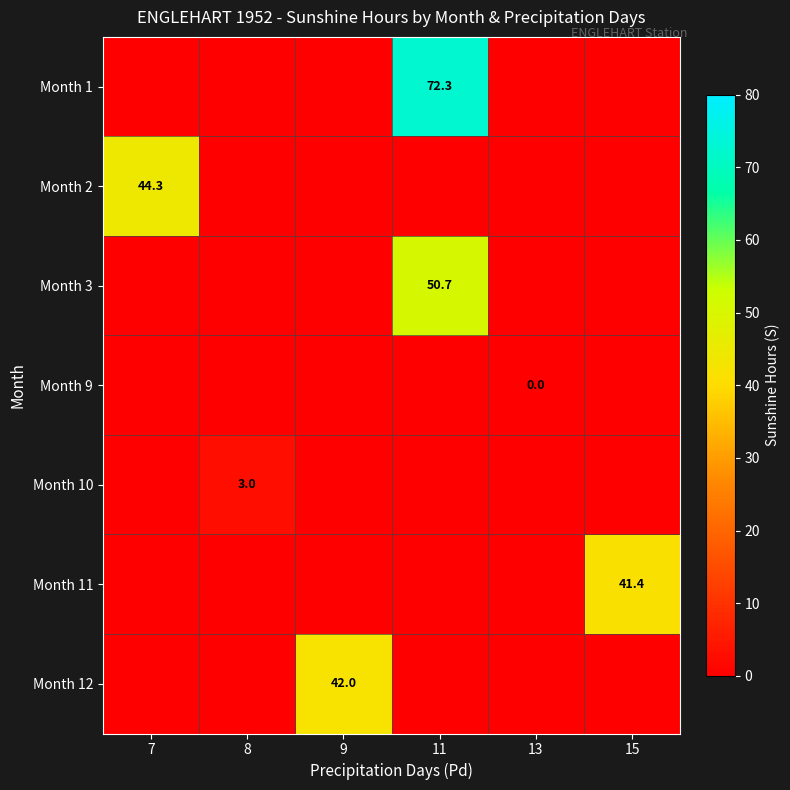

True or false: Month 11 has a value of 41.4 at 15.

True